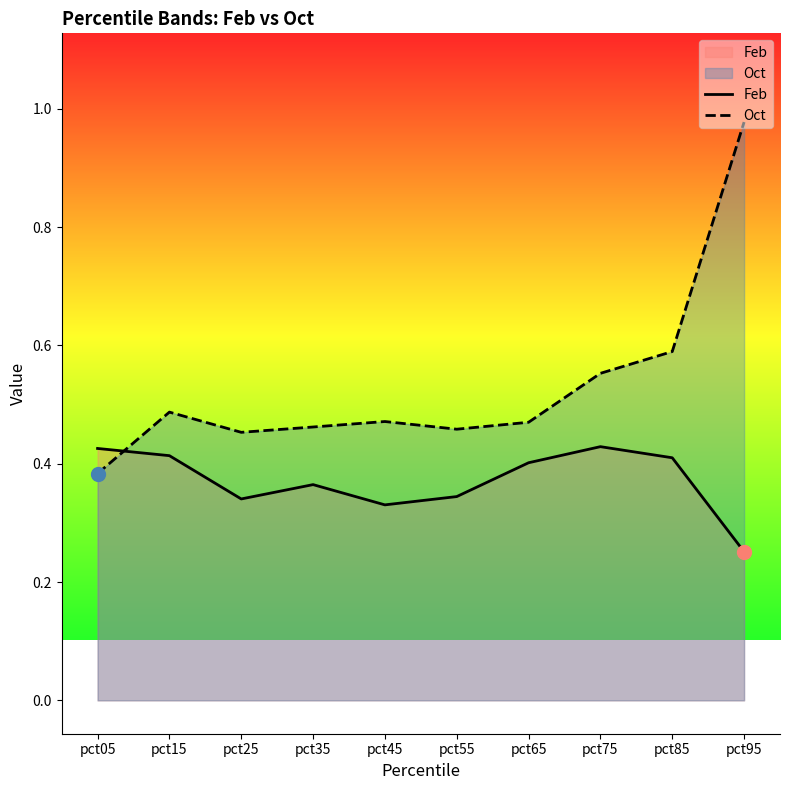

Reading right to left, extract all data points from this chart.

Feb: 0.3	0.4	0.4	0.4	0.3	0.3	0.4	0.3	0.4	0.4
Oct: 1.0	0.6	0.6	0.5	0.5	0.5	0.5	0.5	0.5	0.4